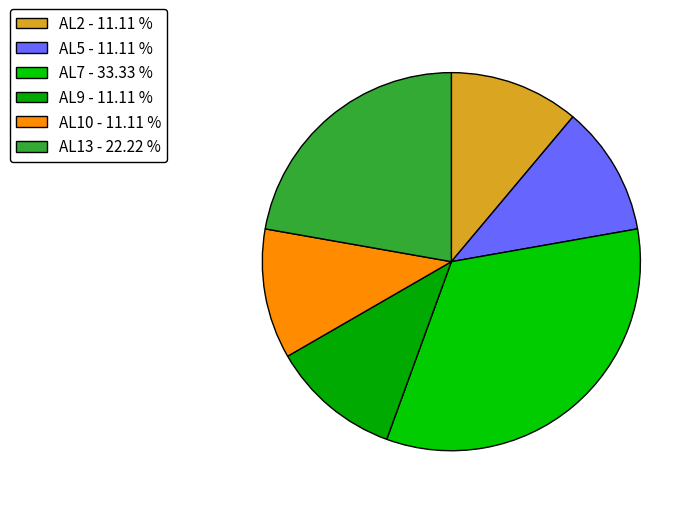

Which category has the smallest portion of the pie?

AL2